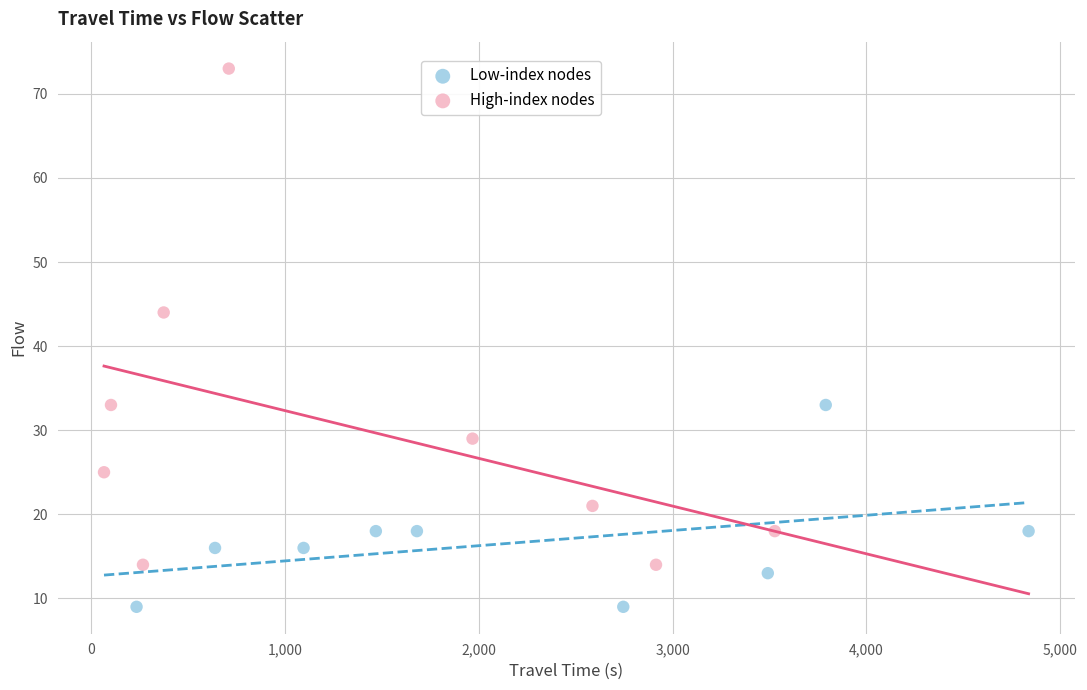

What are all the series names shown in the legend?

Low-index nodes, High-index nodes